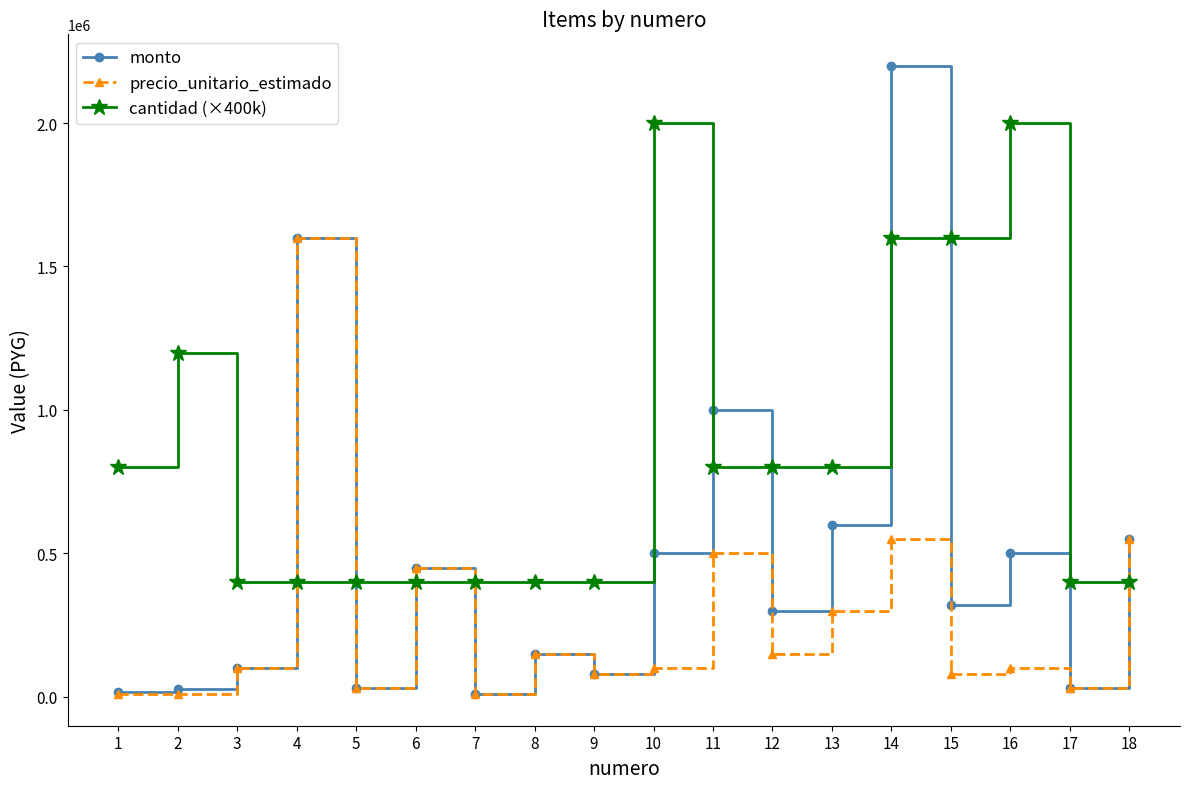

How many intersections are there between cantidad (×400k) and precio_unitario_estimado?

5